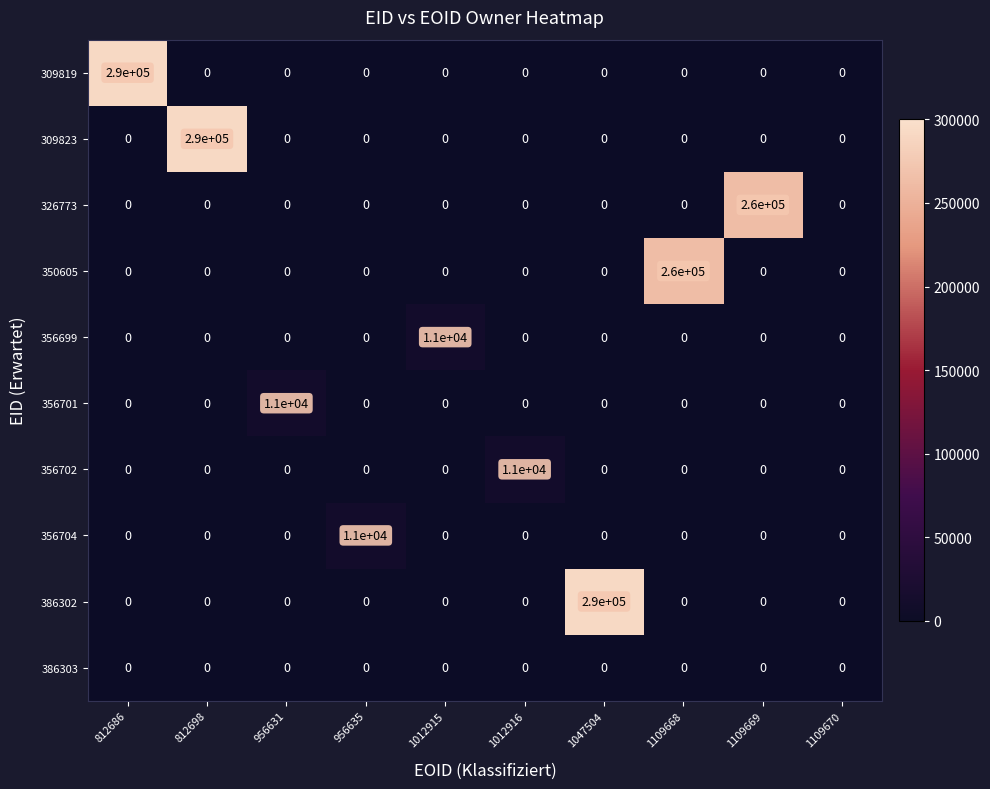

The value of 356704 at 812686 is 0. True or false?

True